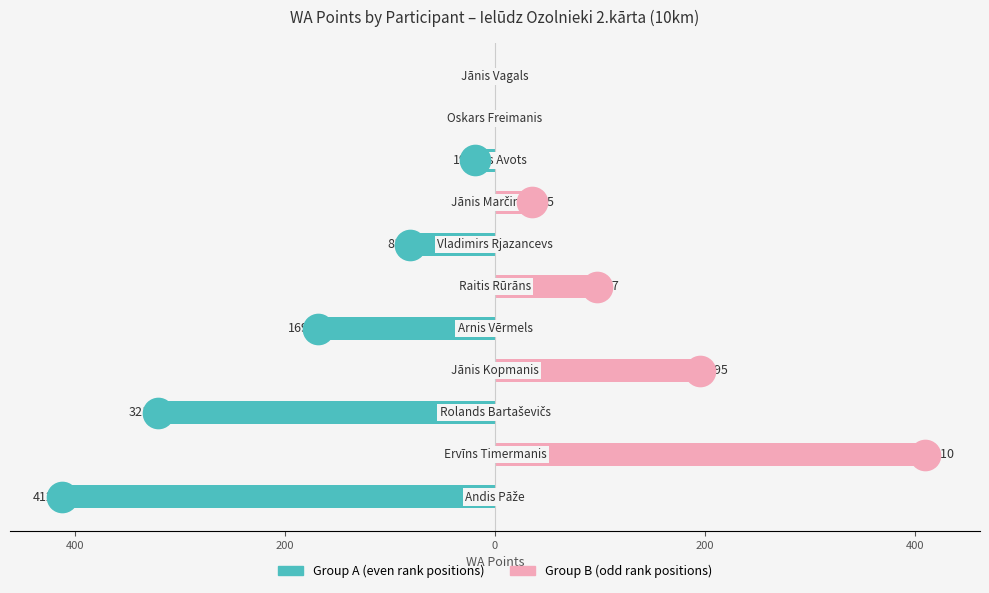

What is the approximate value of Group B (odd rank) at 400?

410